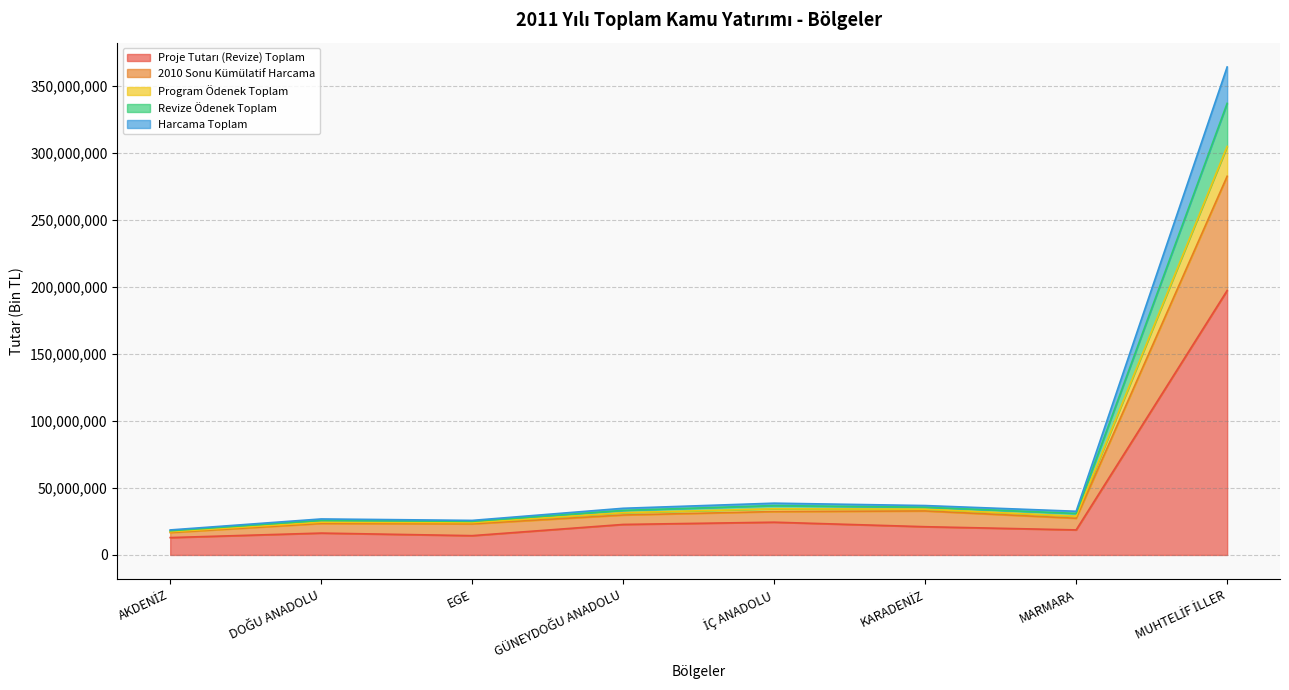

The value of 2010 Sonu Kümülatif Harcama at MUHTELİF İLLER is 389787633. True or false?

False